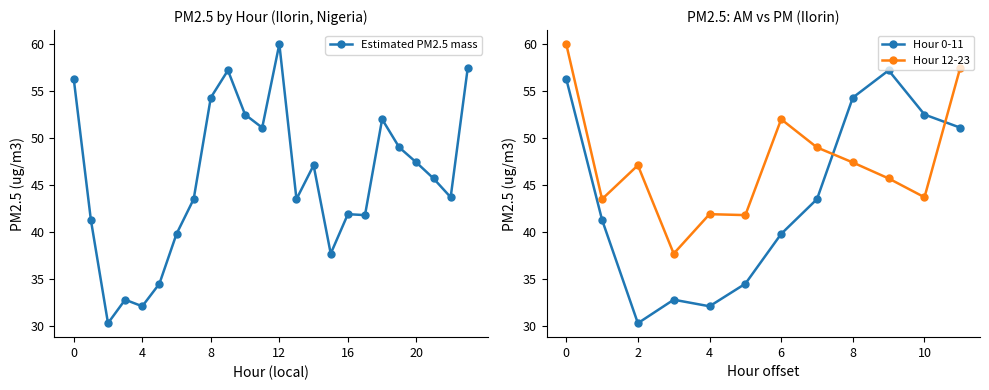

True or false: the data has more than 1 interior local peaks.

True